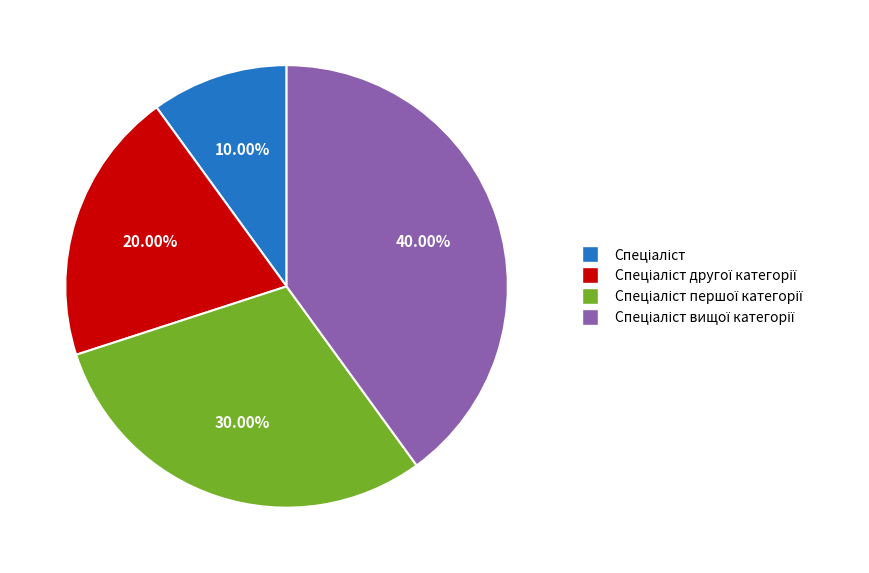

Is there any slice that represents more than half of the pie?

No